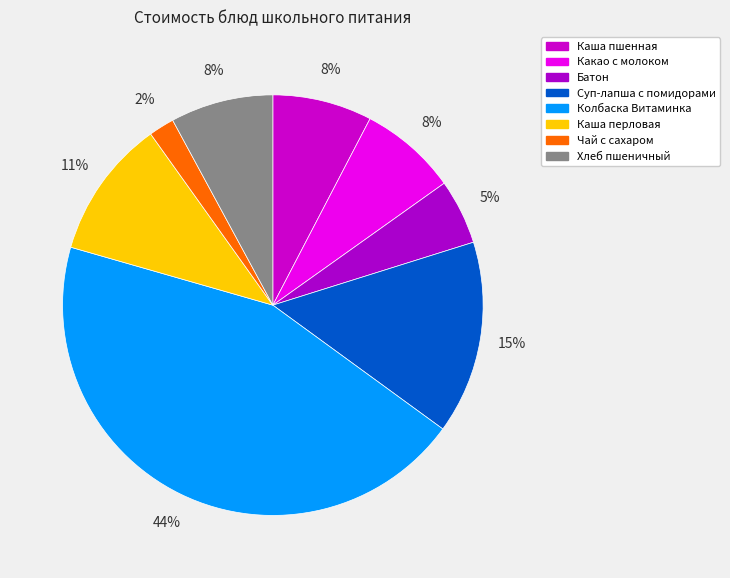

Rank the categories by value from lowest to highest.

Чай с сахаром, Батон, Какао с молоком, Каша пшенная, Хлеб пшеничный, Каша перловая, Суп-лапша с помидорами, Колбаска Витаминка